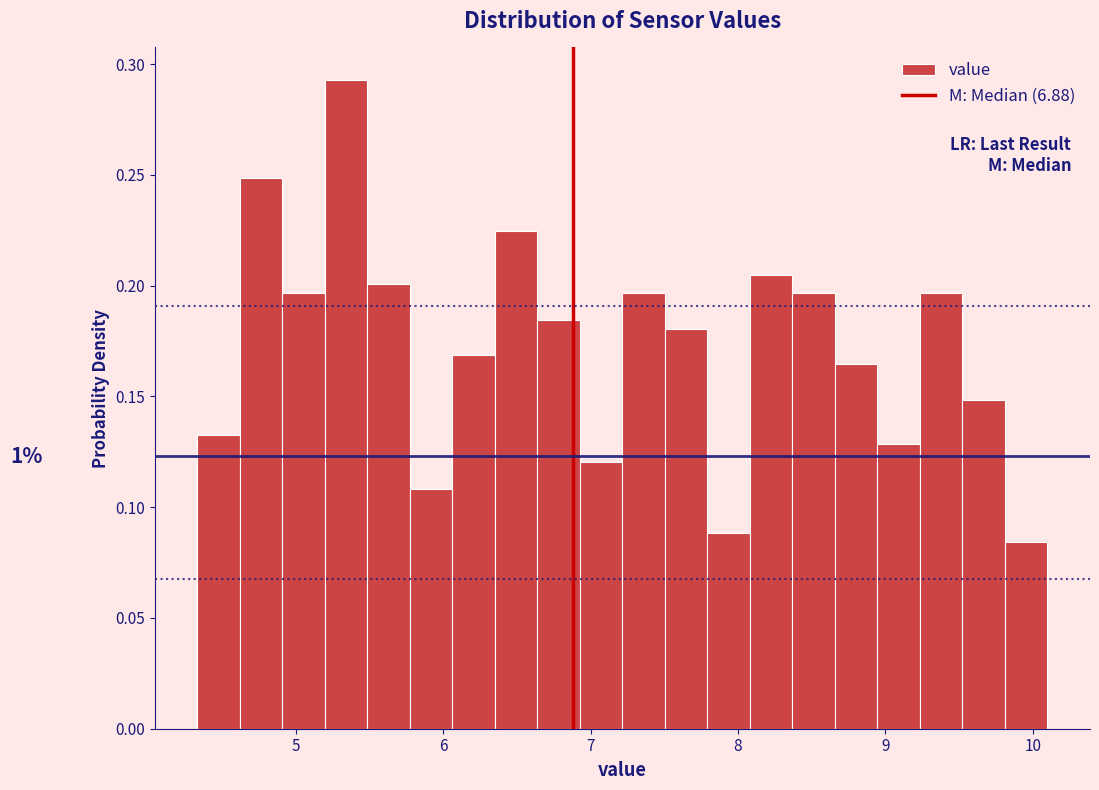

Read against the x-axis, roughly where is the centre of the tallest bar?

5.3